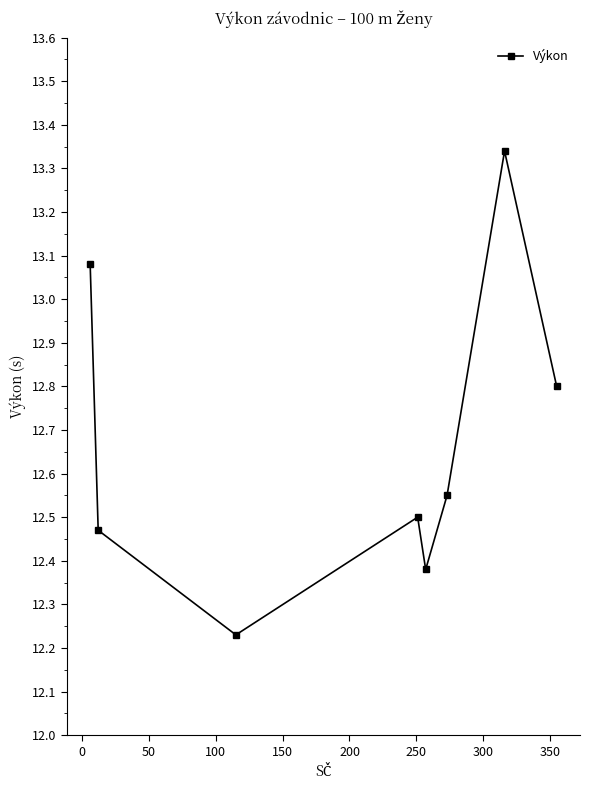

How many interior local peaks (higher than both neighbors) does the data have?

2